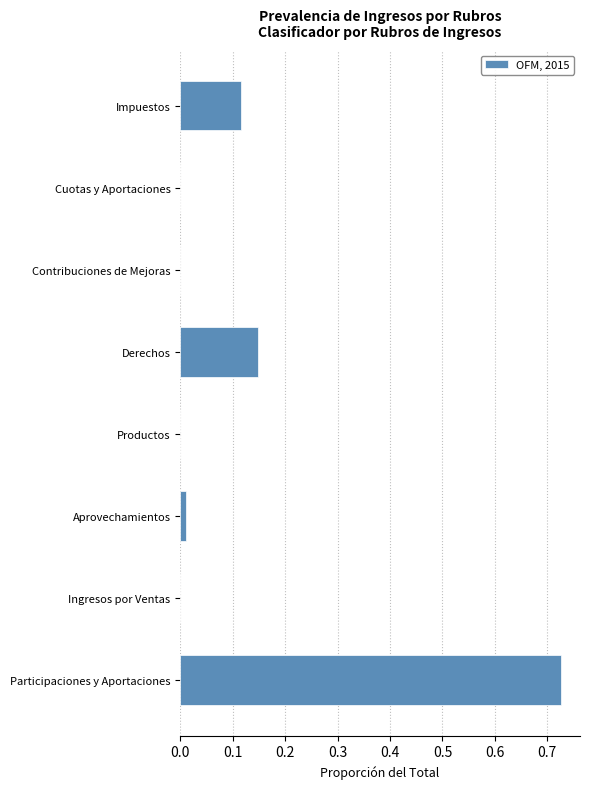

The chart shows a value of 0.0 at Impuestos. True or false?

False